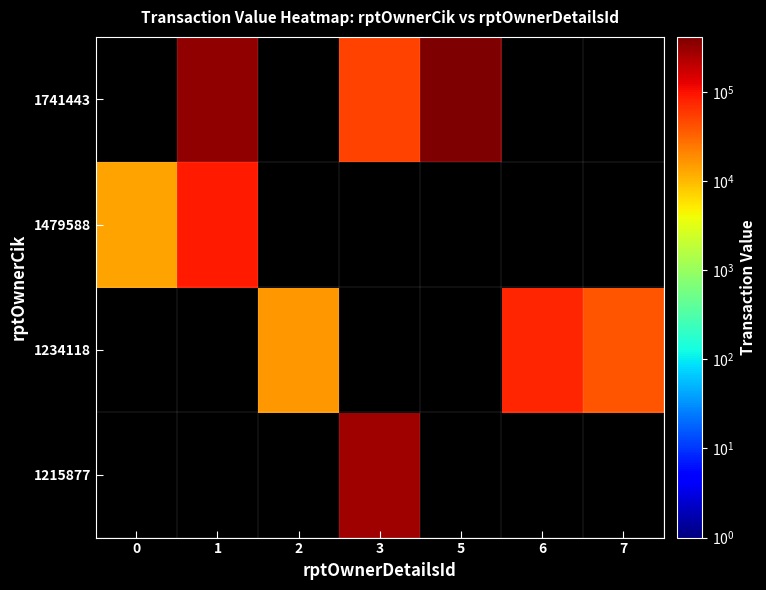

Count the number of data series in this chart.

4